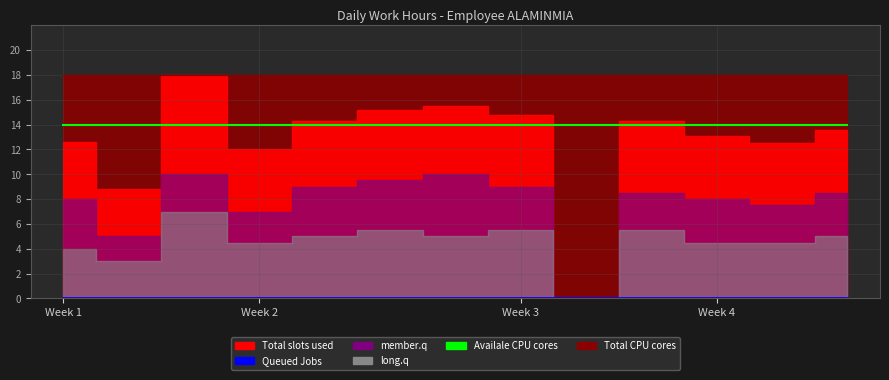

True or false: Queued Jobs and Availale CPU cores cross at least once.

False